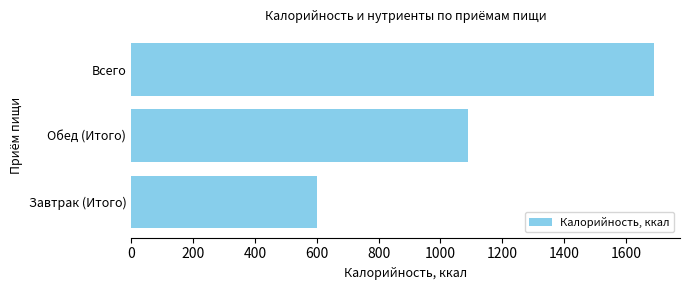

What is the ratio of the value at Всего to the value at Обед (Итого)?

1.6